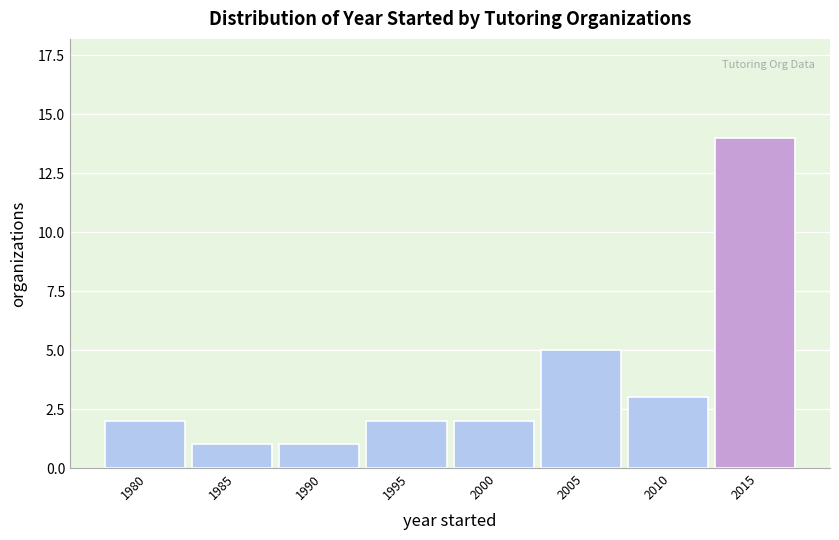

Reading right to left, what are all the values shown in this chart?

2015=14	2010=3	2005=5	2000=2	1995=2	1990=1	1985=1	1980=2